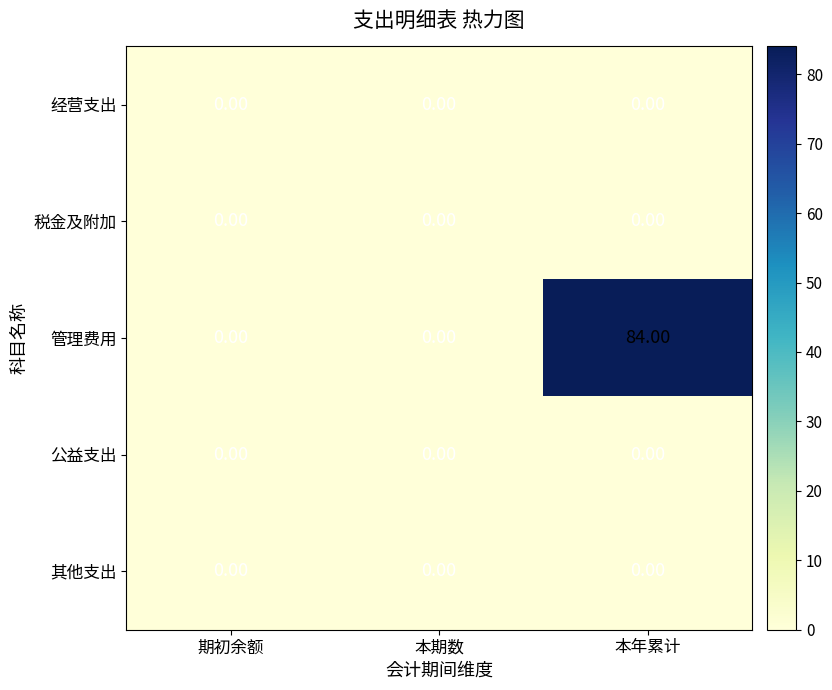

Which series changed the most between 本期数 and 本年累计?

管理费用